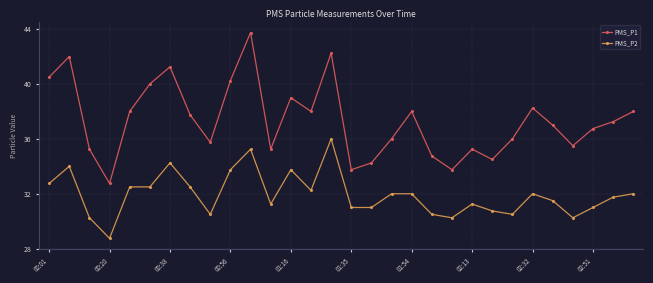

True or false: PMS_P2 and PMS_P1 intersect in this chart.

False